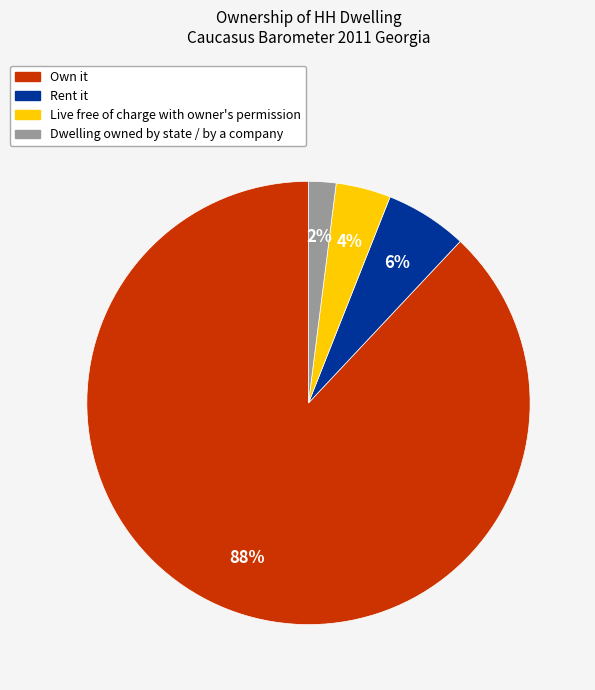

To the nearest percent, what is the difference between the largest and smallest slice percentages?

86%